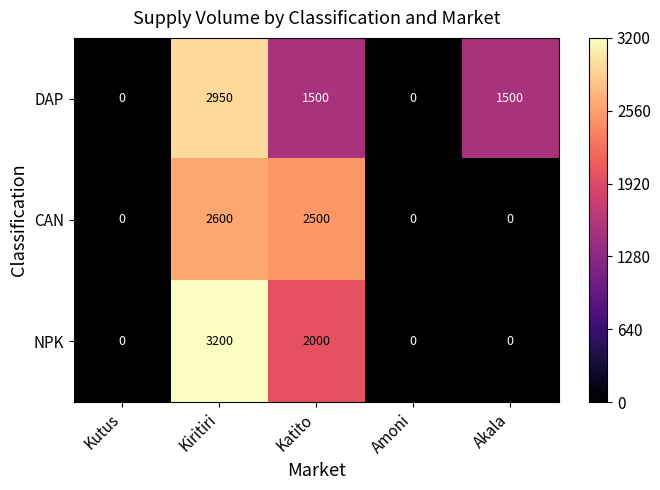

At Katito, list the series in order from smallest to largest.

DAP, NPK, CAN